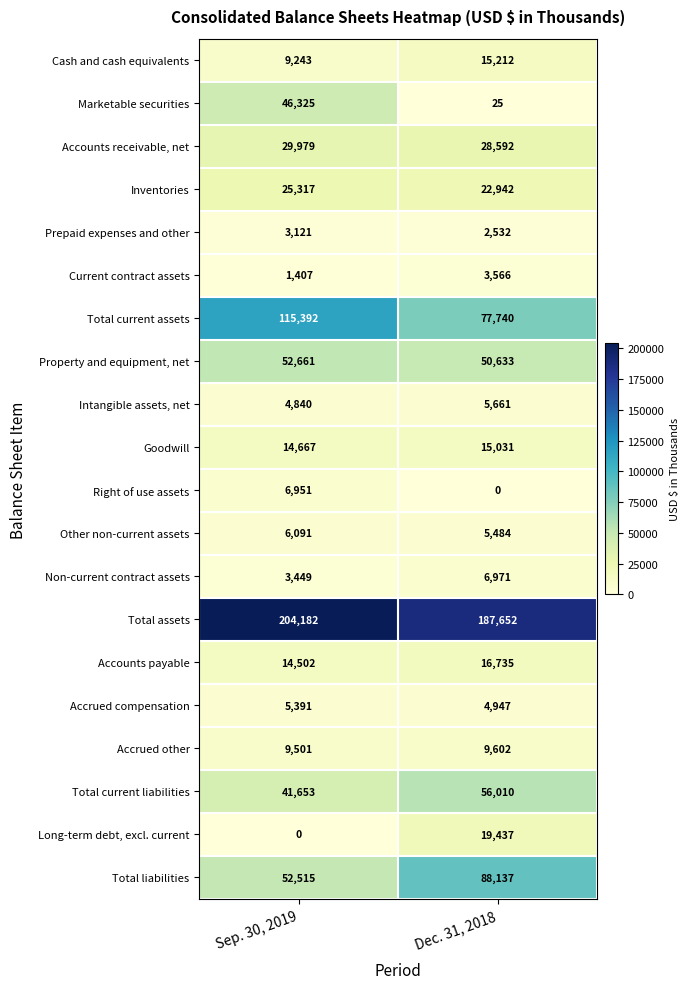

List the series in order of their peak value, lowest first.

Prepaid expenses and other, Current contract assets, Accrued compensation, Intangible assets, net, Other non-current assets, Right of use assets, Non-current contract assets, Accrued other, Goodwill, Cash and cash equivalents, Accounts payable, Long-term debt, excl. current, Inventories, Accounts receivable, net, Marketable securities, Property and equipment, net, Total current liabilities, Total liabilities, Total current assets, Total assets